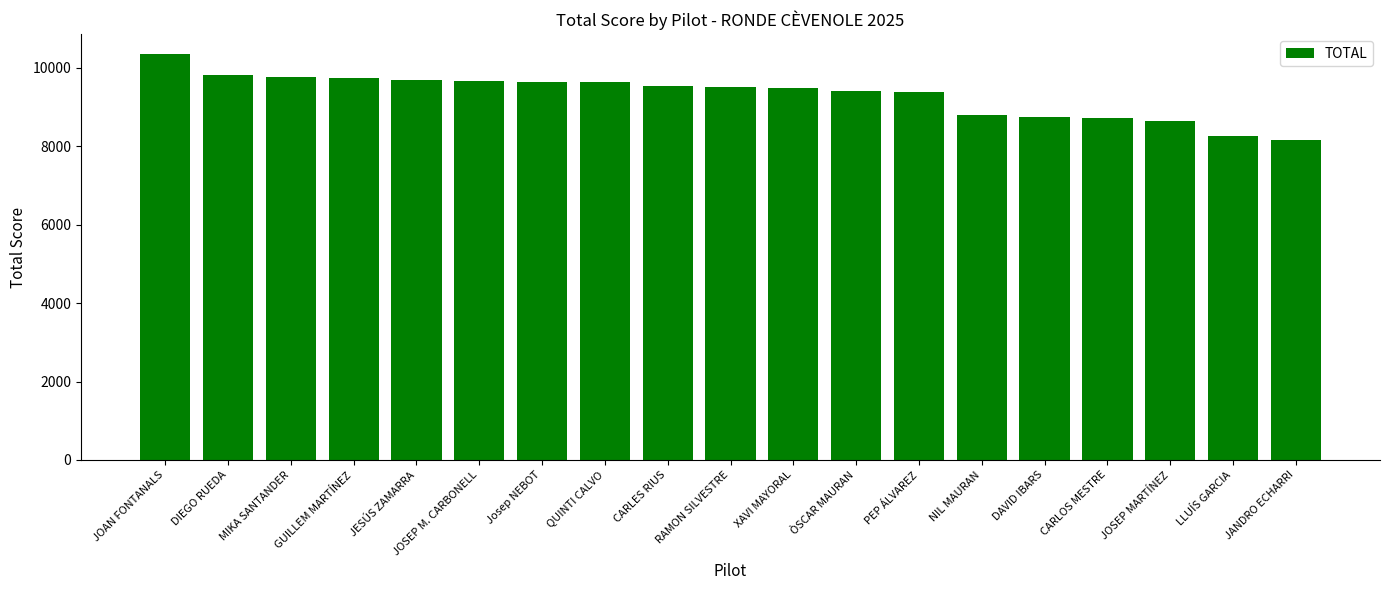

Count the number of categories in the chart.

19